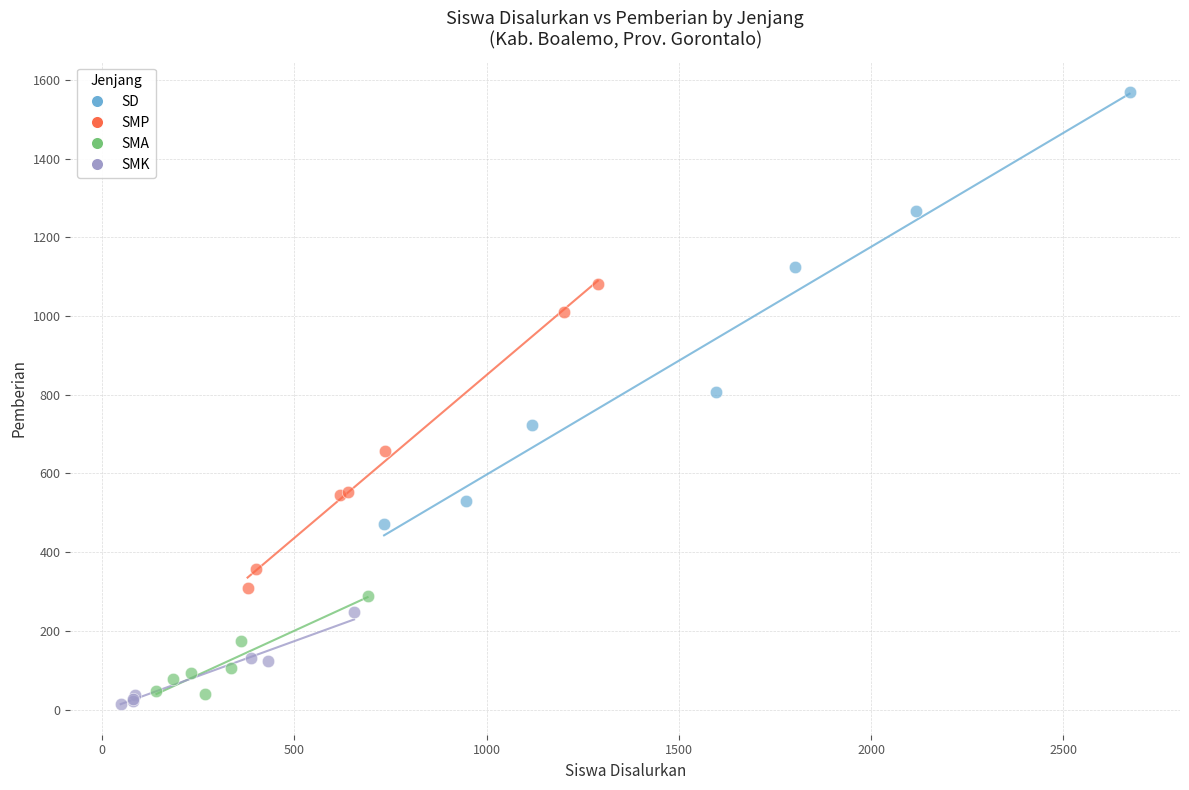

Which series contains the highest Y value?

SD